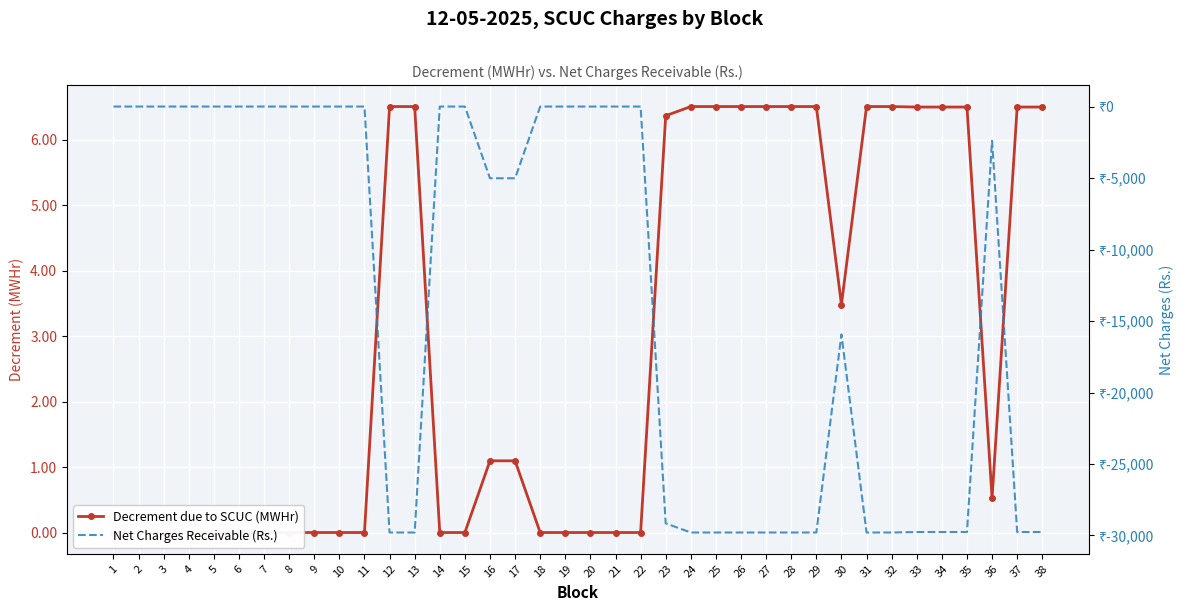

What is the difference between the second highest and minimum values in the Decrement due to SCUC (MWHr) series?

6.5